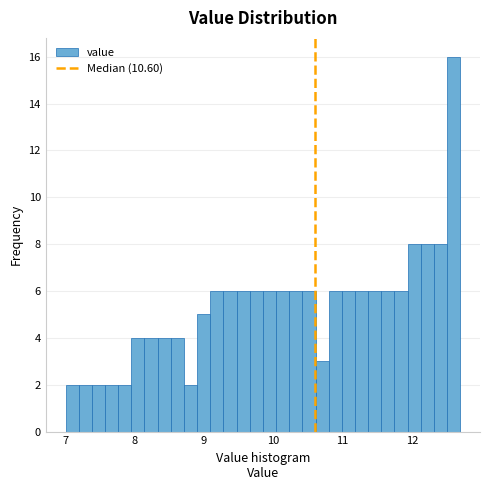

Around what value on the x-axis is the tallest bar? Give the approximate position of its centre, as read against the axis.

12.6